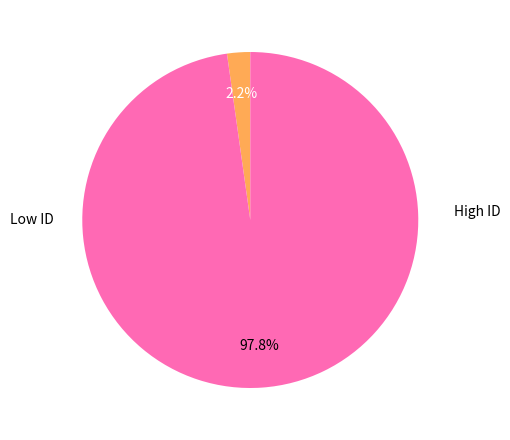

To the nearest percent, what is the difference between the largest and smallest slice percentages?

96%